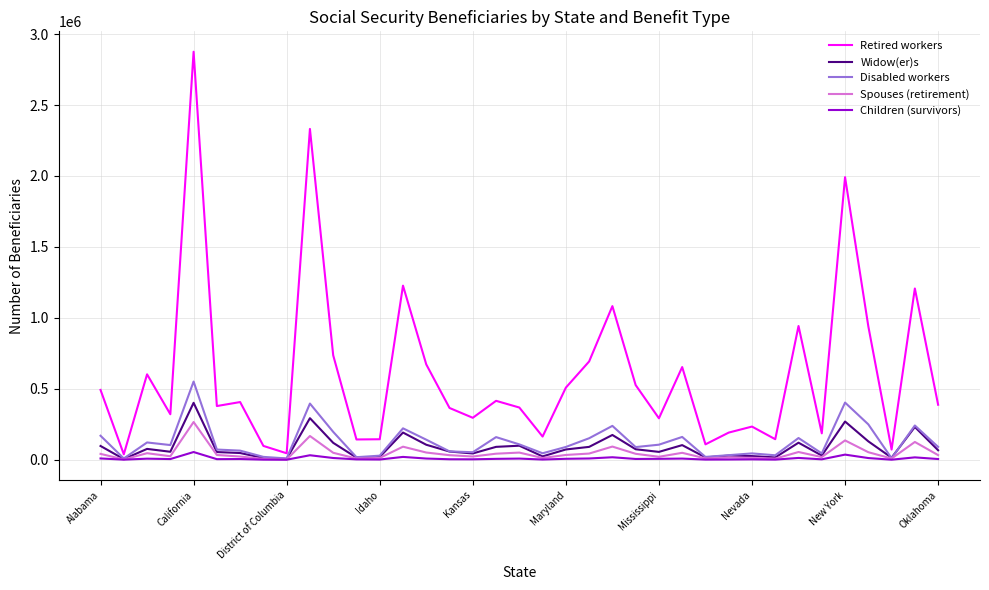

Which series has the largest total across all categories?

Retired workers